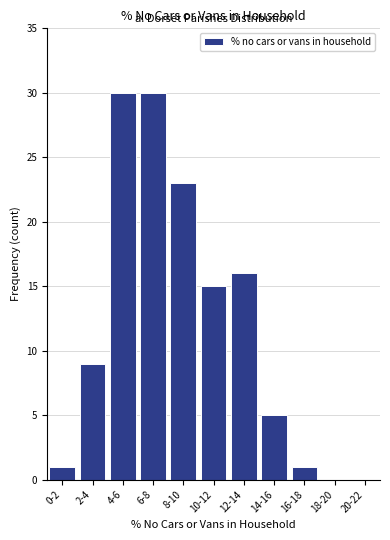

Reading left to right, extract all data points from this chart.

0-2=1	2-4=9	4-6=30	6-8=30	8-10=23	10-12=15	12-14=16	14-16=5	16-18=1	18-20=0	20-22=0